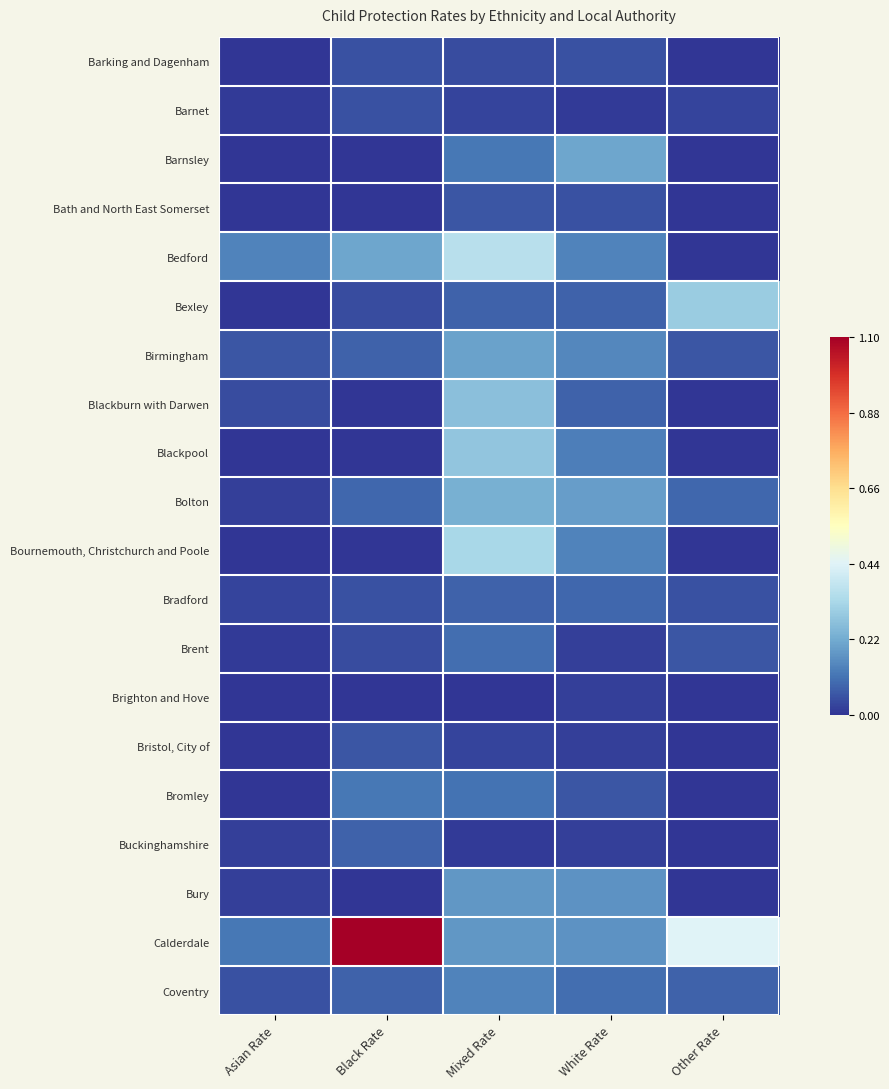

Reading right to left, what are all the values shown in this chart?

Barking and Dagenham: Other Rate=0.0	White Rate=0.1	Mixed Rate=0.0	Black Rate=0.1	Asian Rate=0.0
Barnet: Other Rate=0.0	White Rate=0.0	Mixed Rate=0.0	Black Rate=0.1	Asian Rate=0.0
Barnsley: Other Rate=0.0	White Rate=0.2	Mixed Rate=0.1	Black Rate=0.0	Asian Rate=0.0
Bath and North East Somerset: Other Rate=0.0	White Rate=0.1	Mixed Rate=0.1	Black Rate=0.0	Asian Rate=0.0
Bedford: Other Rate=0.0	White Rate=0.1	Mixed Rate=0.4	Black Rate=0.2	Asian Rate=0.1
Bexley: Other Rate=0.3	White Rate=0.1	Mixed Rate=0.1	Black Rate=0.0	Asian Rate=0.0
Birmingham: Other Rate=0.1	White Rate=0.1	Mixed Rate=0.2	Black Rate=0.1	Asian Rate=0.1
Blackburn with Darwen: Other Rate=0.0	White Rate=0.1	Mixed Rate=0.3	Black Rate=0.0	Asian Rate=0.0
Blackpool: Other Rate=0.0	White Rate=0.1	Mixed Rate=0.3	Black Rate=0.0	Asian Rate=0.0
Bolton: Other Rate=0.1	White Rate=0.2	Mixed Rate=0.2	Black Rate=0.1	Asian Rate=0.0
Bournemouth, Christchurch and Poole: Other Rate=0.0	White Rate=0.1	Mixed Rate=0.3	Black Rate=0.0	Asian Rate=0.0
Bradford: Other Rate=0.1	White Rate=0.1	Mixed Rate=0.1	Black Rate=0.1	Asian Rate=0.0
Brent: Other Rate=0.1	White Rate=0.0	Mixed Rate=0.1	Black Rate=0.0	Asian Rate=0.0
Brighton and Hove: Other Rate=0.0	White Rate=0.0	Mixed Rate=0.0	Black Rate=0.0	Asian Rate=0.0
Bristol, City of: Other Rate=0.0	White Rate=0.0	Mixed Rate=0.0	Black Rate=0.1	Asian Rate=0.0
Bromley: Other Rate=0.0	White Rate=0.1	Mixed Rate=0.1	Black Rate=0.1	Asian Rate=0.0
Buckinghamshire: Other Rate=0.0	White Rate=0.0	Mixed Rate=0.0	Black Rate=0.1	Asian Rate=0.0
Bury: Other Rate=0.0	White Rate=0.2	Mixed Rate=0.2	Black Rate=0.0	Asian Rate=0.0
Calderdale: Other Rate=0.4	White Rate=0.2	Mixed Rate=0.2	Black Rate=1.1	Asian Rate=0.1
Coventry: Other Rate=0.1	White Rate=0.1	Mixed Rate=0.1	Black Rate=0.1	Asian Rate=0.1